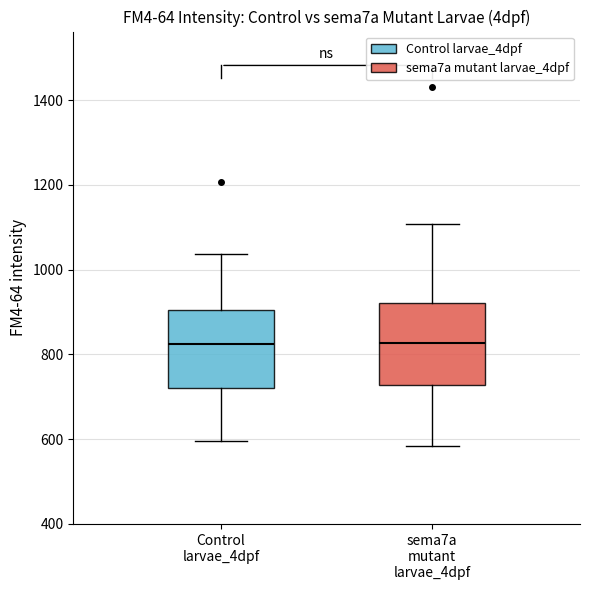

Where is the lower edge of the box for Control larvae_4dpf on the y-axis? The values are not printed on the chart, so give them approximately, as read against the axis.

720